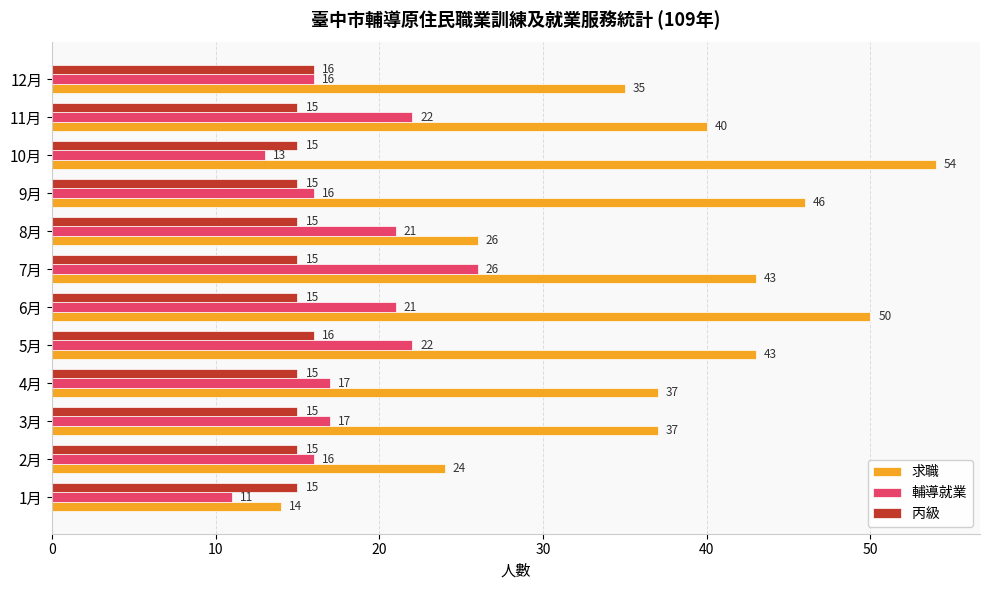

What is the average value of the 求職 series?

37